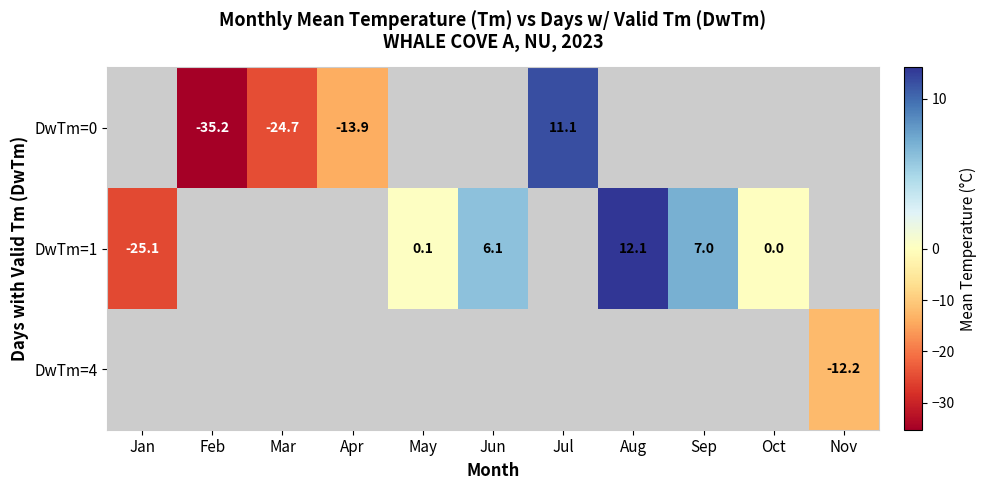

The row_0 series shows -7.1 at Feb. True or false?

False